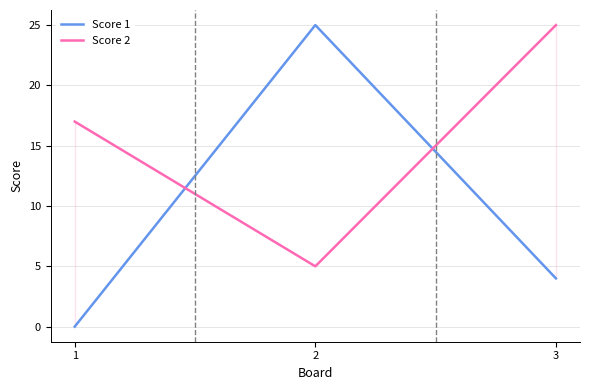

Does the chart display data point markers on the line(s)?

No